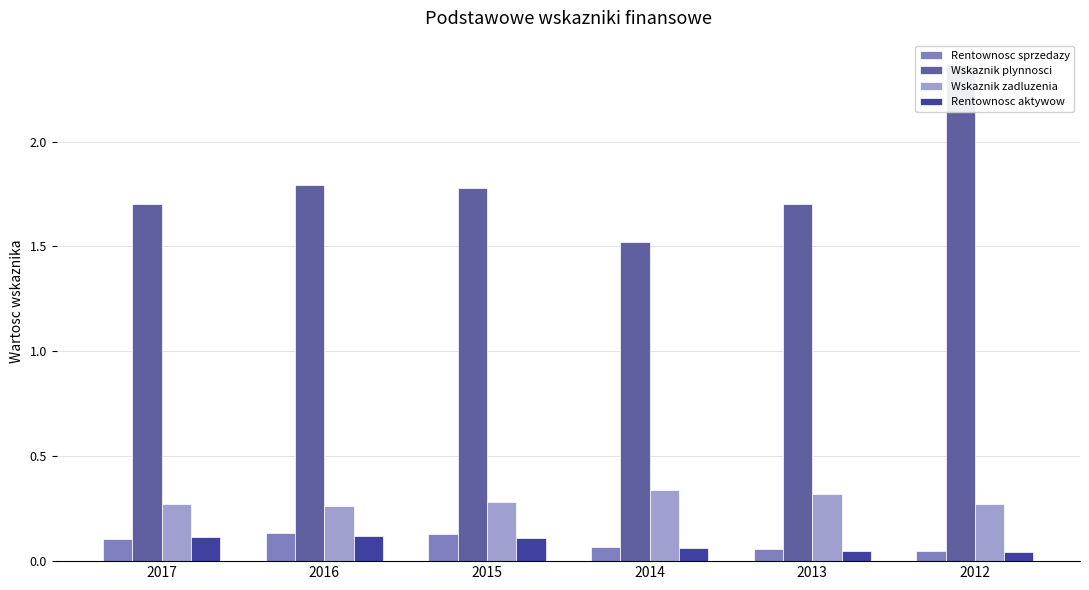

Reading right to left, transcribe all the data shown in this chart.

Rentownosc sprzedazy: 0.1	0.1	0.1	0.1	0.1	0.1
Wskaznik plynnosci: 2.4	1.7	1.5	1.8	1.8	1.7
Wskaznik zadluzenia: 0.3	0.3	0.3	0.3	0.3	0.3
Rentownosc aktywow: 0.0	0.1	0.1	0.1	0.1	0.1